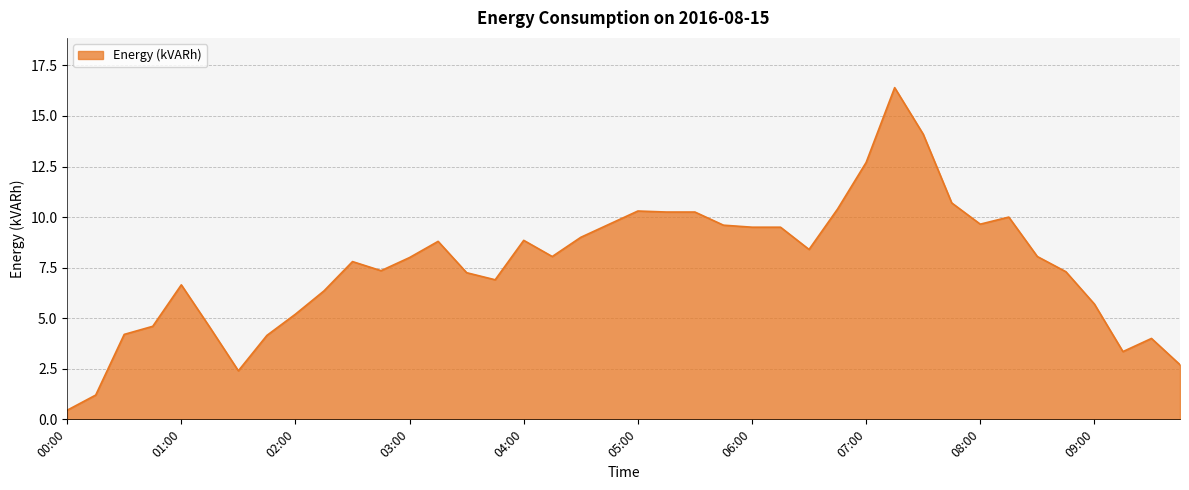

What is the maximum value shown in the chart?

16.4